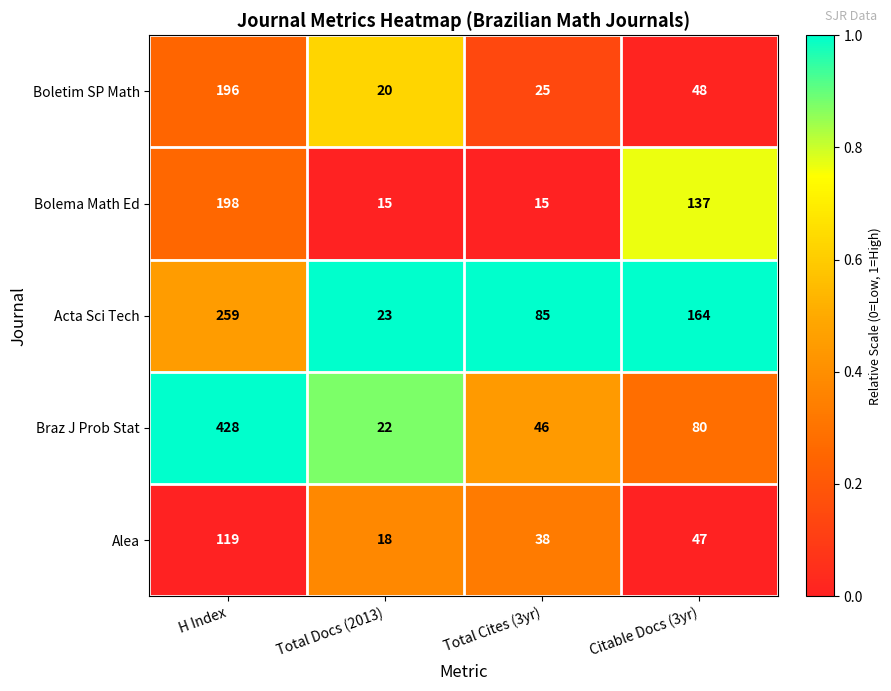

What is the greatest value displayed?

428